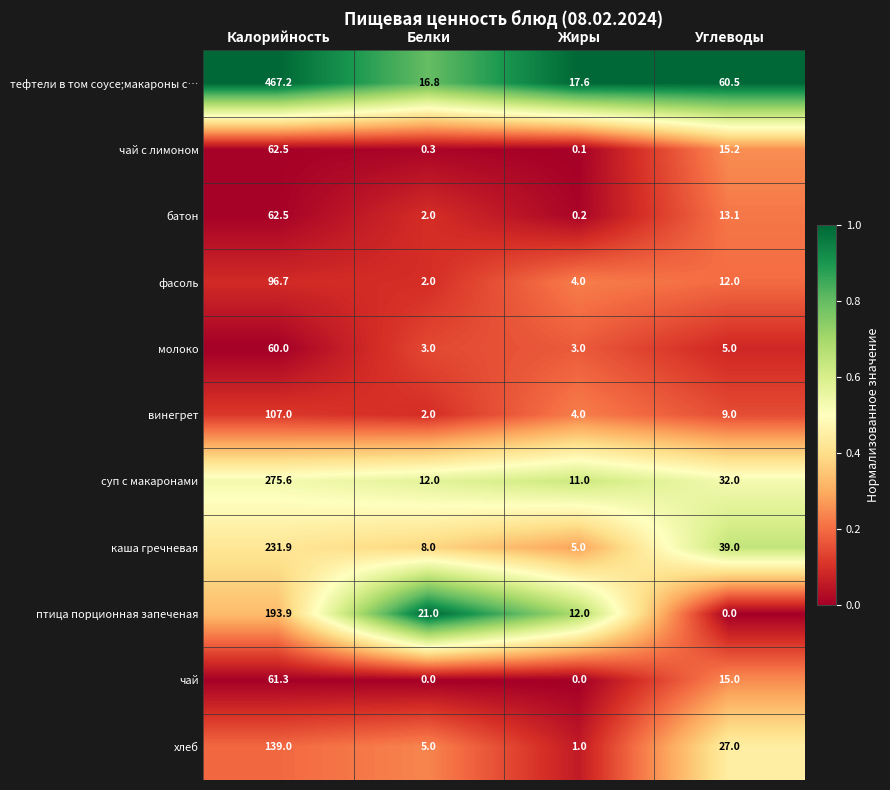

What is the sum of all батон values?

77.8